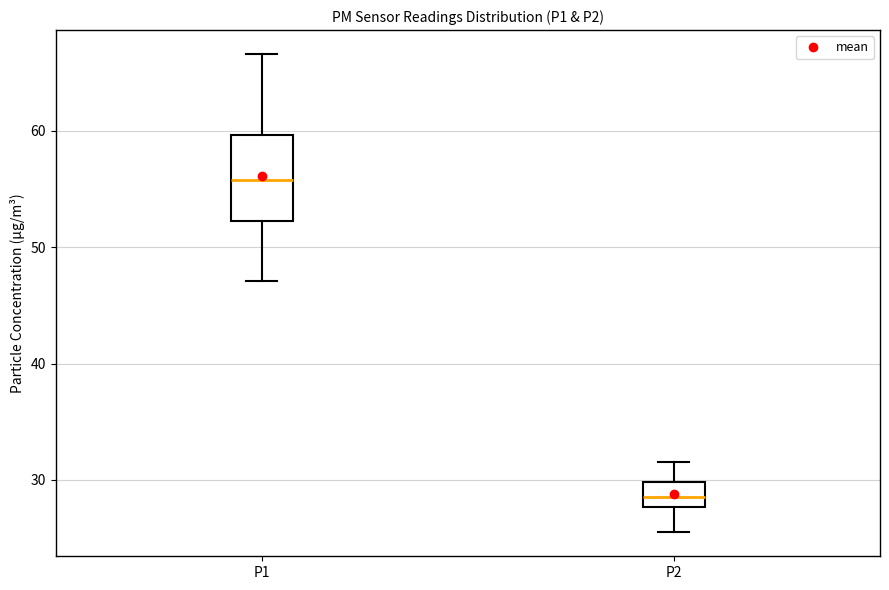

Which box has the lowest median line?

P2